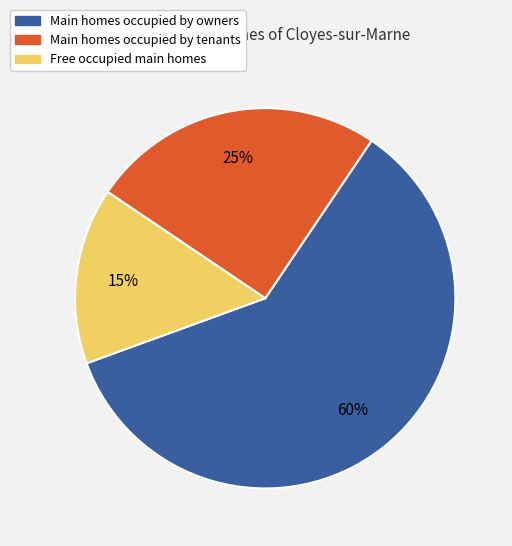

Is there a majority slice in this chart?

Yes